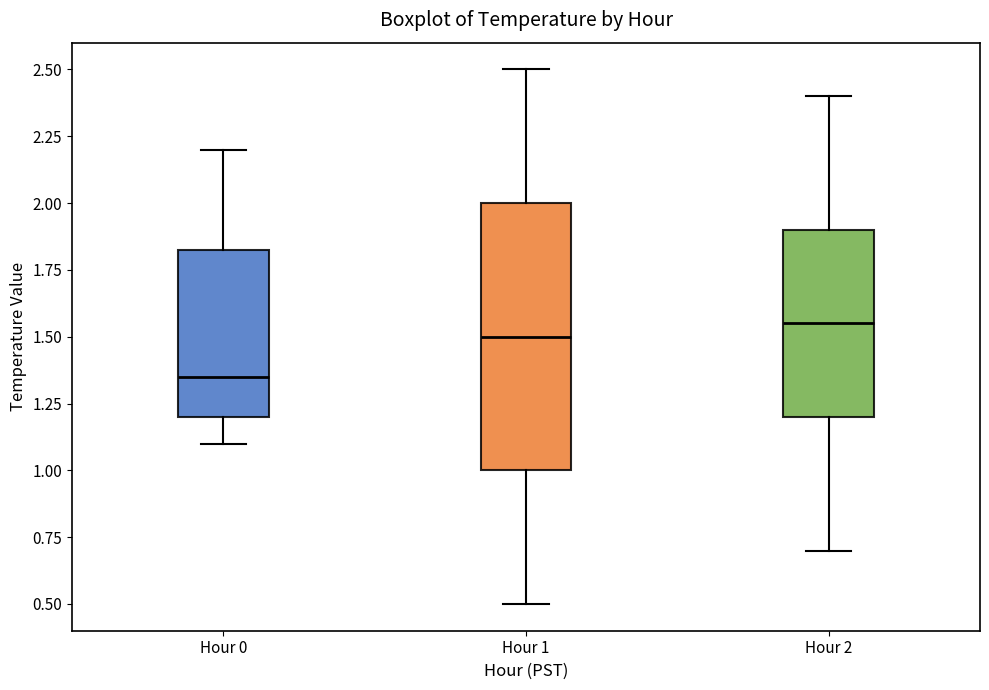

Which box is the tallest, from its lower edge to its upper edge?

Hour 1